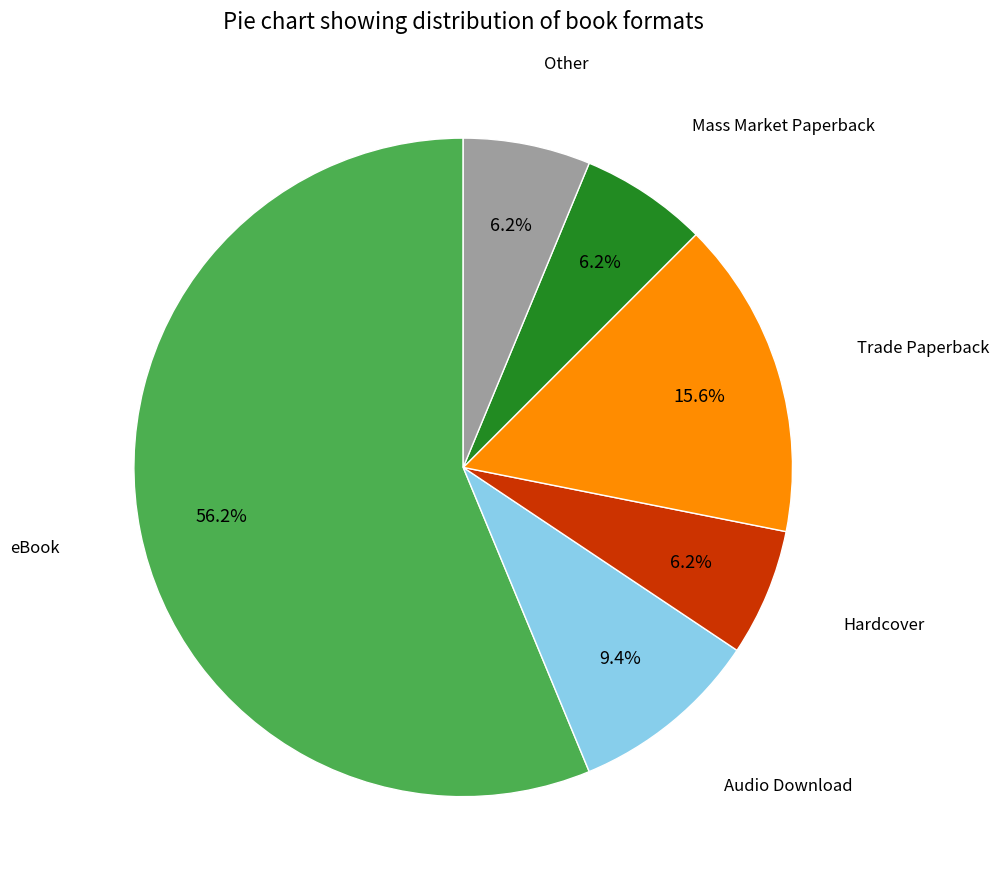

Is there any slice that represents more than half of the pie?

Yes